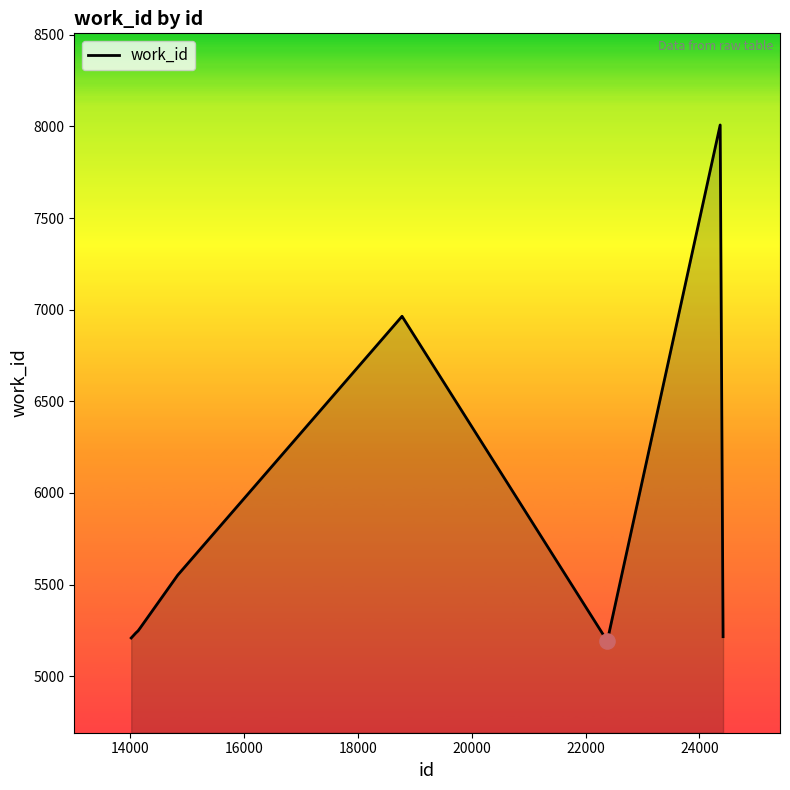

What is the difference between the maximum and minimum values?

2816